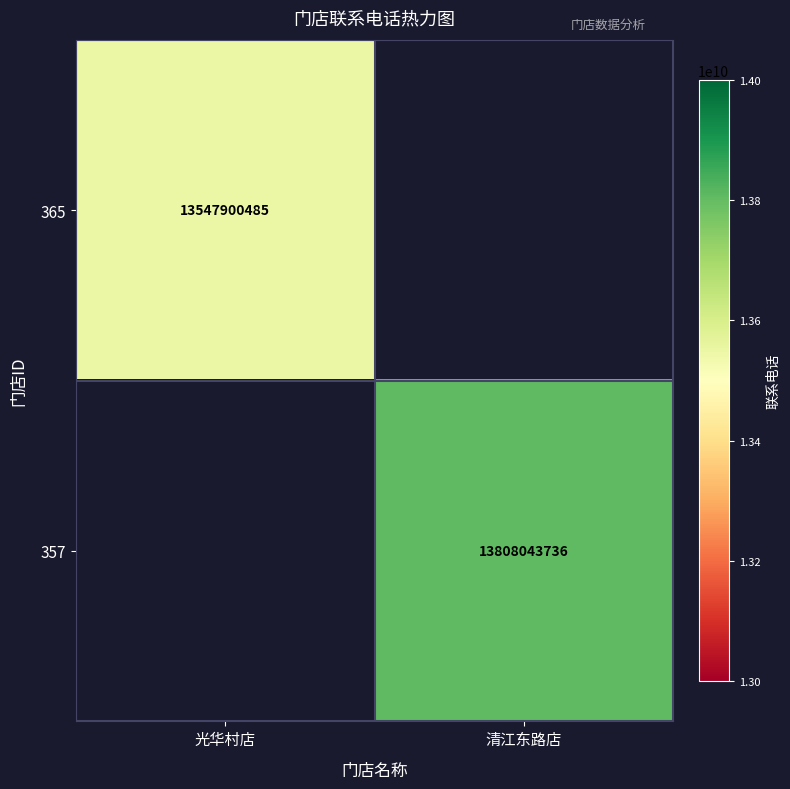

Is the value of 357 at 清江东路店 greater than the value of 365 at 光华村店?

Yes